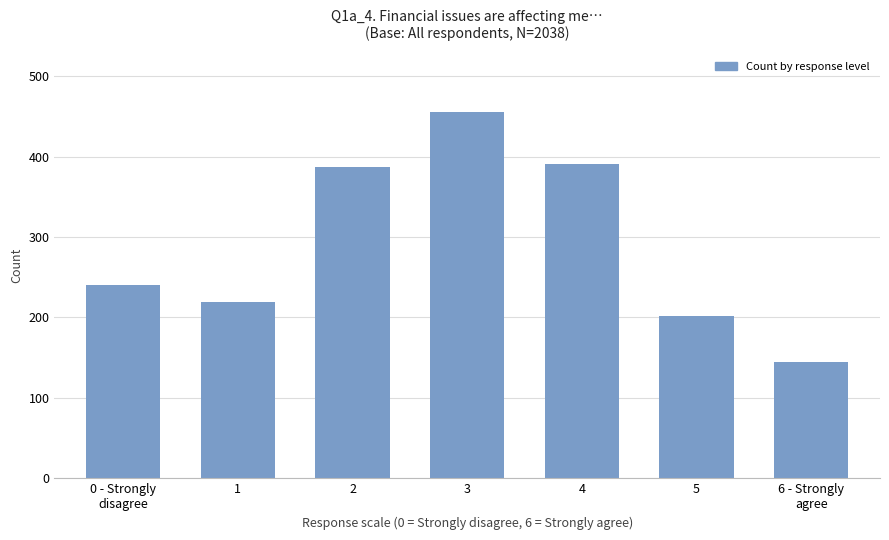

How many data points does each series have?

7